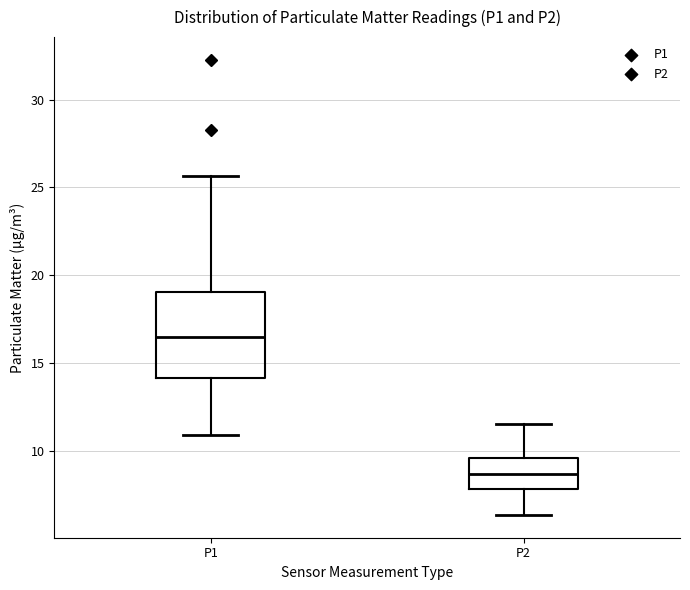

Which box is the tallest, from its lower edge to its upper edge?

P1